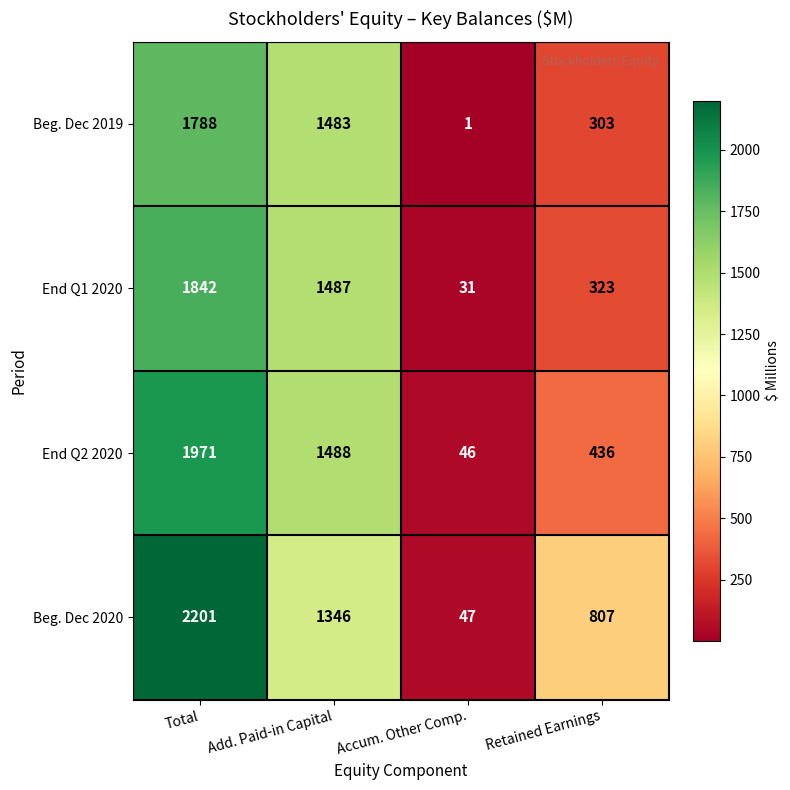

At which label does End Q1 2020 first exceed 1487?

Total